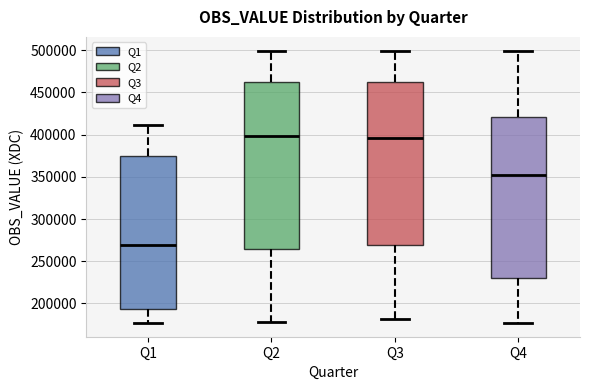

Reading left to right, transcribe this box plot: for each box, give where its median line is, the range the box spans, and where its two whiskers end, as read against the y-axis. The values are not printed on the chart, so give them approximately, as read against the axis.

Q1: median 270000, box 195000 to 375000, whiskers 175000 to 410000
Q2: median 400000, box 265000 to 460000, whiskers 180000 to 500000
Q3: median 395000, box 270000 to 460000, whiskers 180000 to 500000
Q4: median 350000, box 230000 to 420000, whiskers 175000 to 500000